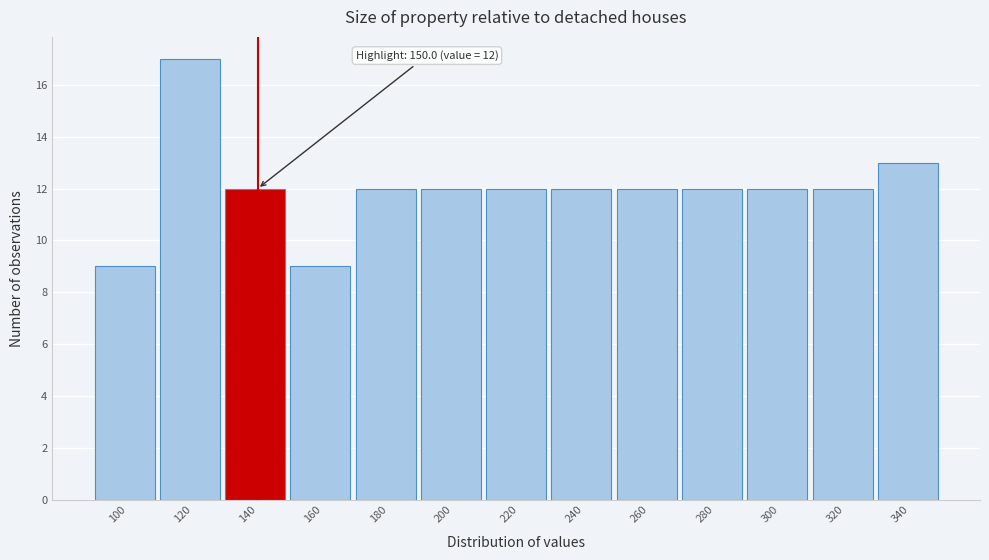

Reading left to right, what are all the values shown in this chart?

9	17	12	9	12	12	12	12	12	12	12	12	13